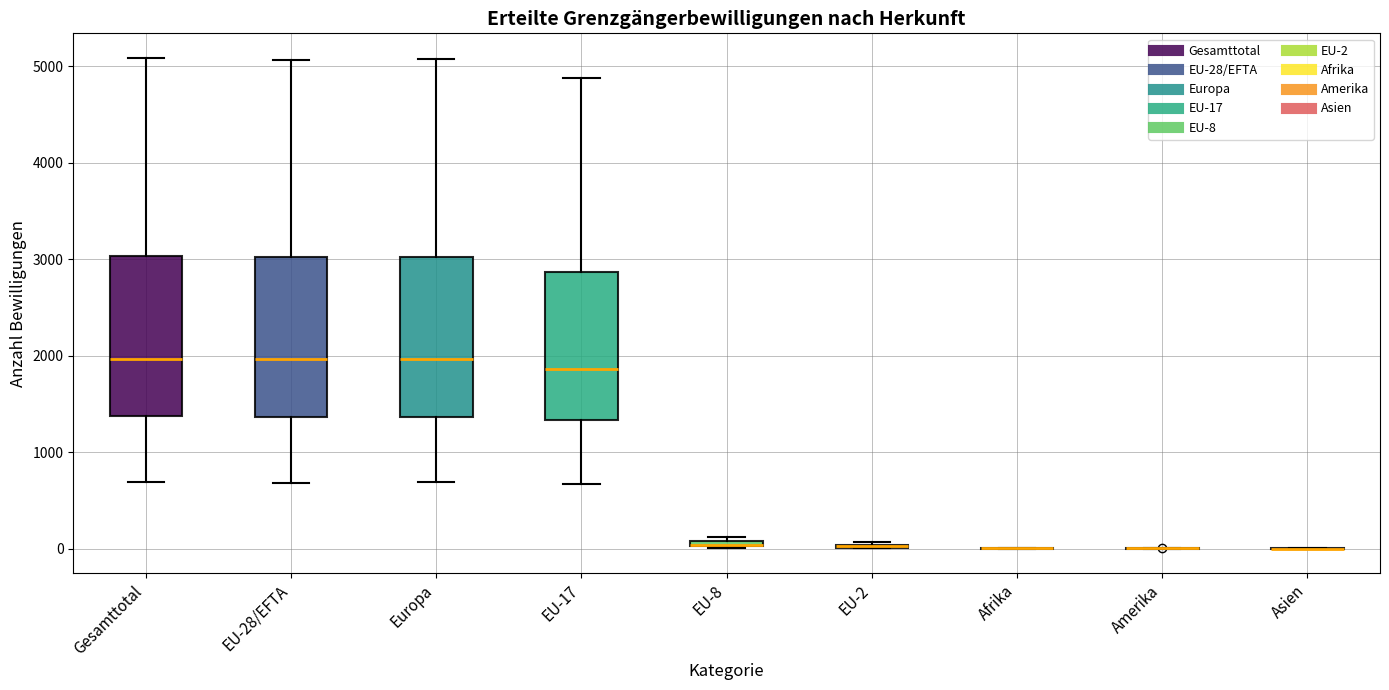

Where does the lower whisker of the box for Gesamttotal end on the y-axis? The values are not printed on the chart, so give them approximately, as read against the axis.

700